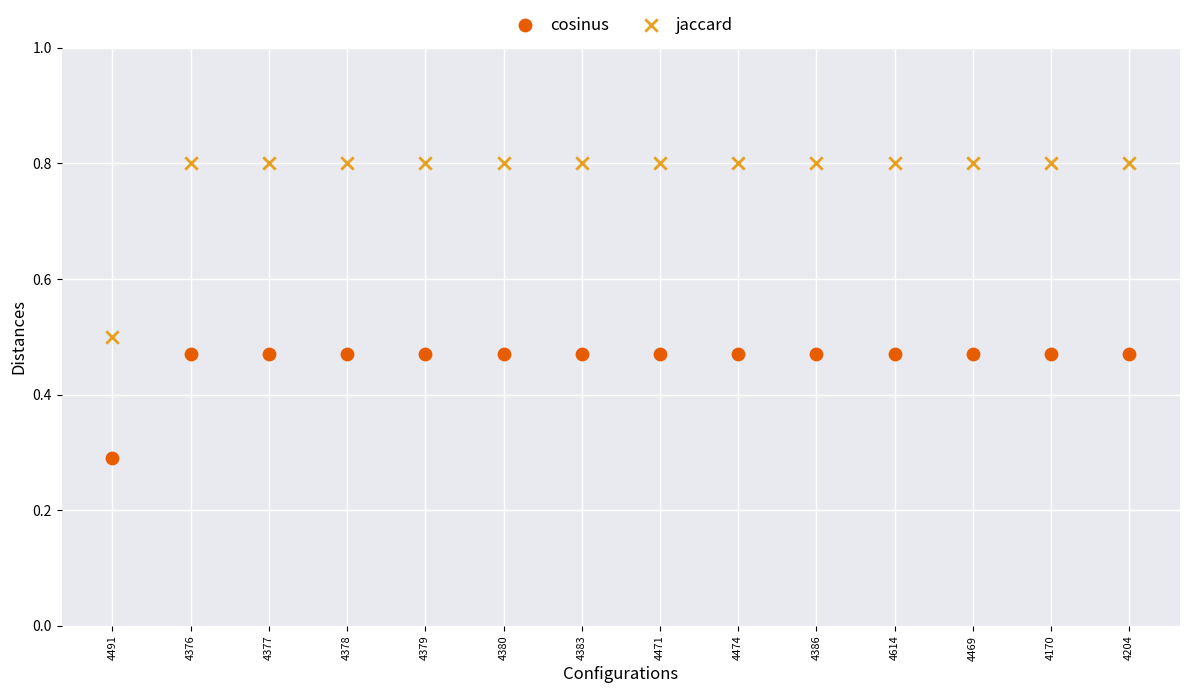

Which series reaches the maximum Y coordinate?

jaccard